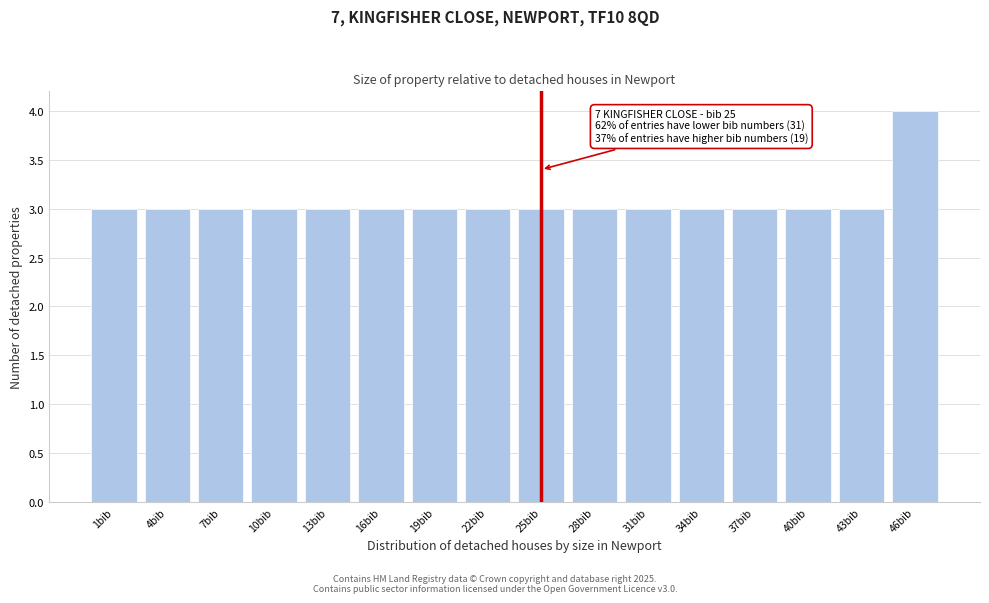

Reading left to right, extract all data points from this chart.

1bib=3	4bib=3	7bib=3	10bib=3	13bib=3	16bib=3	19bib=3	22bib=3	25bib=3	28bib=3	31bib=3	34bib=3	37bib=3	40bib=3	43bib=3	46bib=4